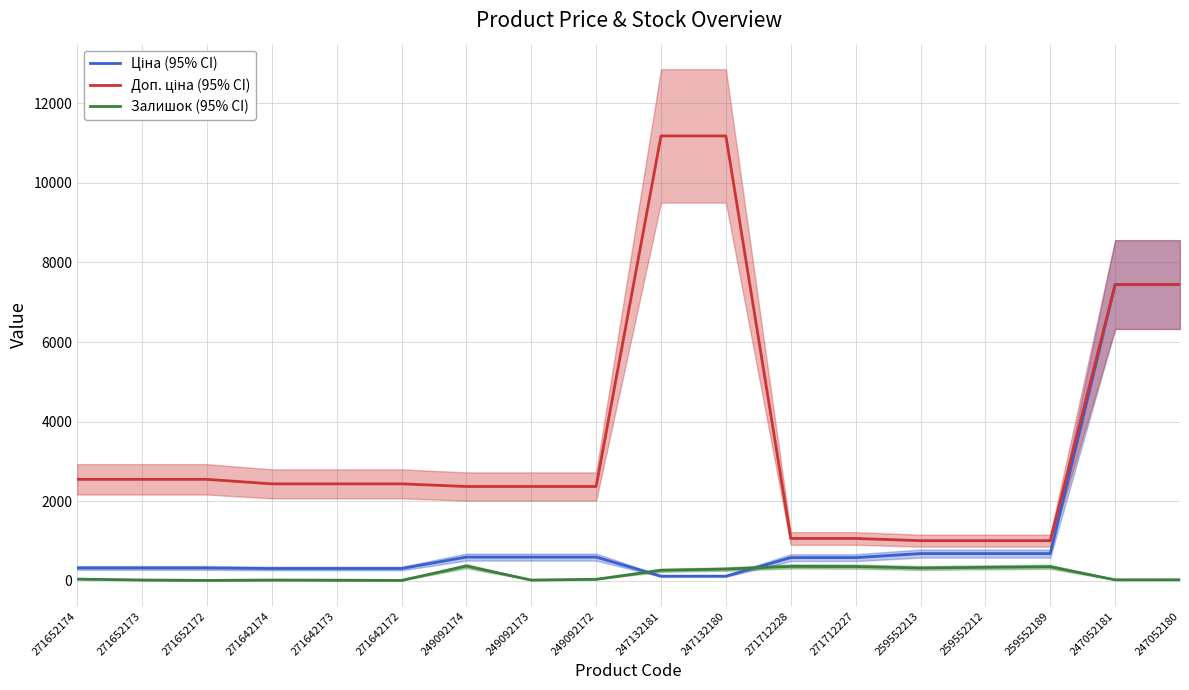

Reading right to left, list all the values displayed in this chart.

Ціна (95% CI): 247052180=7444.6	247052181=7444.6	259552189=679.8	259552212=679.8	259552213=679.8	271712227=578.1	271712228=578.1	247132180=111.8	247132181=111.8	249092172=591.6	249092173=591.6	249092174=591.6	271642172=304.1	271642173=304.1	271642174=304.1	271652172=318.3	271652173=318.3	271652174=318.3
Доп. ціна (95% CI): 247052180=7444.6	247052181=7444.6	259552189=1004.1	259552212=1004.1	259552213=1004.1	271712227=1060.0	271712228=1060.0	247132180=11182.0	247132181=11182.0	249092172=2366.5	249092173=2366.5	249092174=2366.5	271642172=2432.8	271642173=2432.8	271642174=2432.8	271652172=2546.4	271652173=2546.4	271652174=2546.4
Залишок (95% CI): 247052180=21.0	247052181=20.0	259552189=348.0	259552212=334.0	259552213=317.0	271712227=353.0	271712228=357.0	247132180=290.0	247132181=260.0	249092172=33.0	249092173=14.0	249092174=365.0	271642172=5.0	271642173=10.0	271642174=14.0	271652172=5.0	271652173=15.0	271652174=38.0